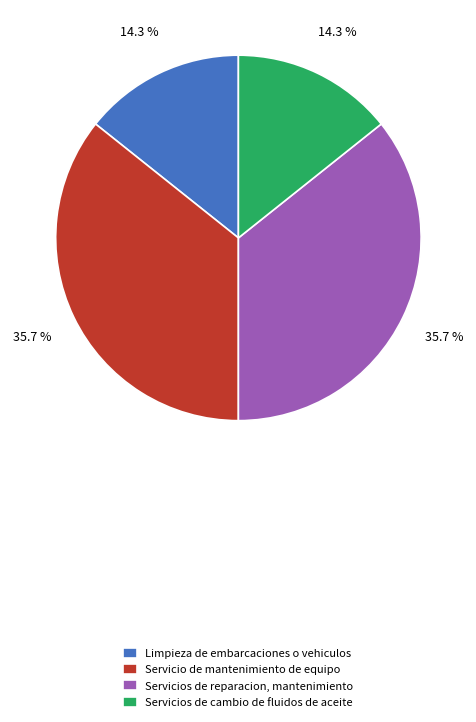

How much of the chart is everything except Servicio de mantenimiento de equipo?

64.3%